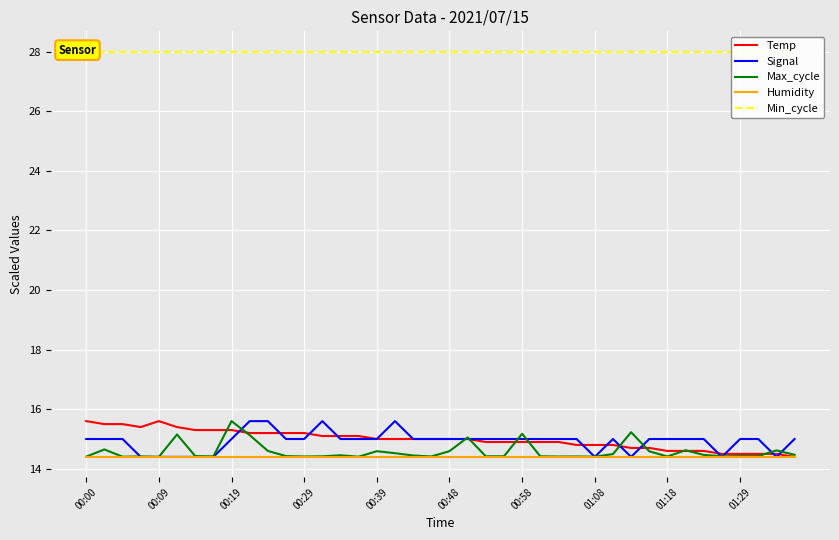

The Max_cycle series shows 15.2 at 00:58. True or false?

True